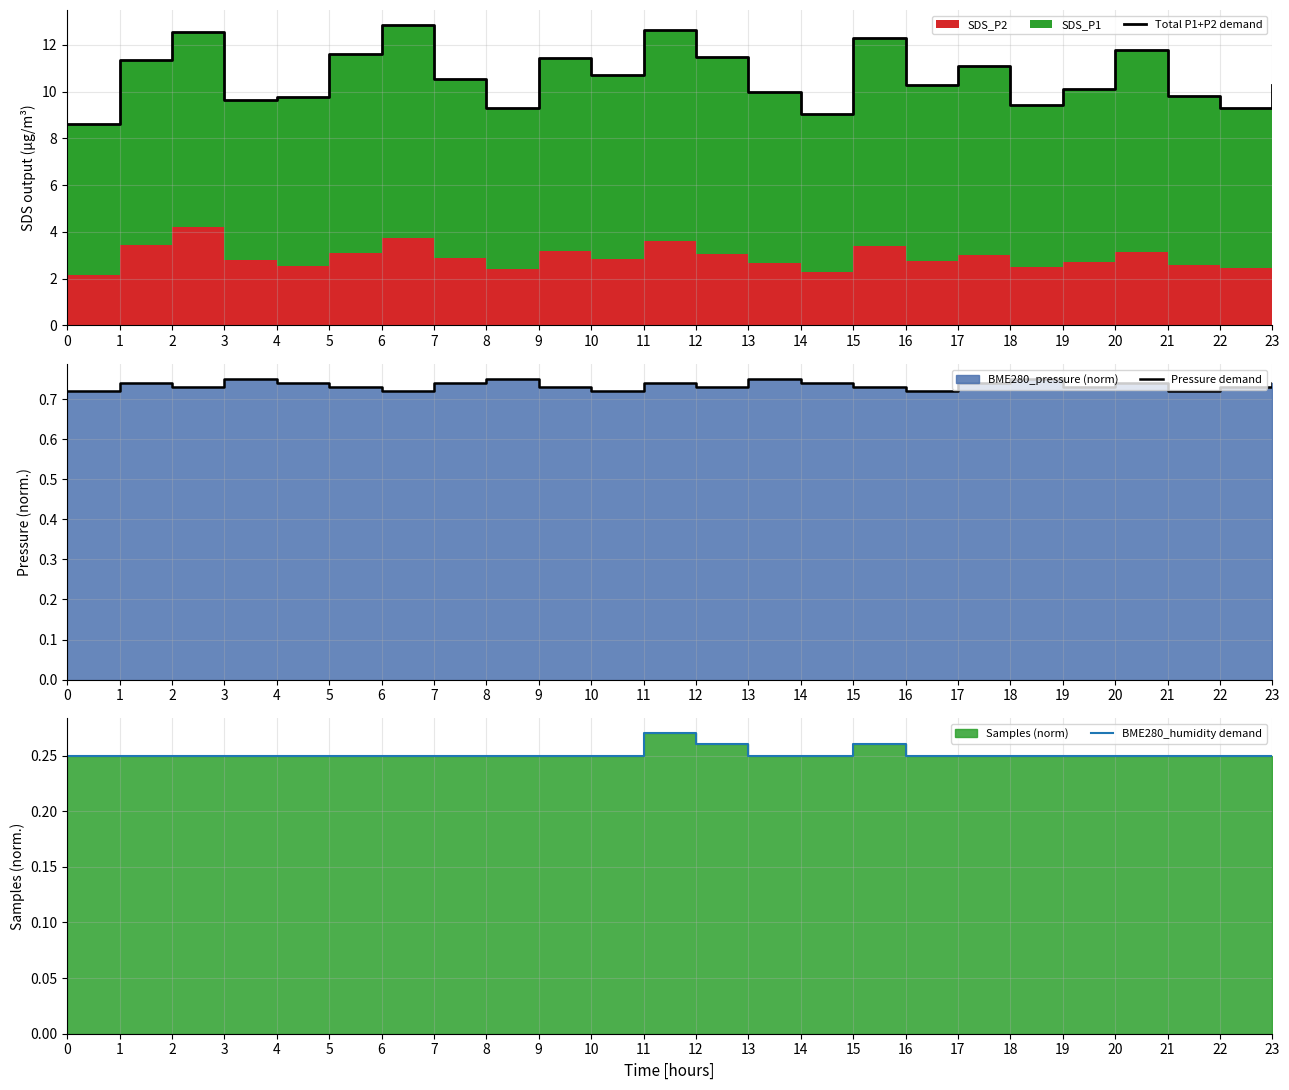

How many categories are shown in the chart?

24